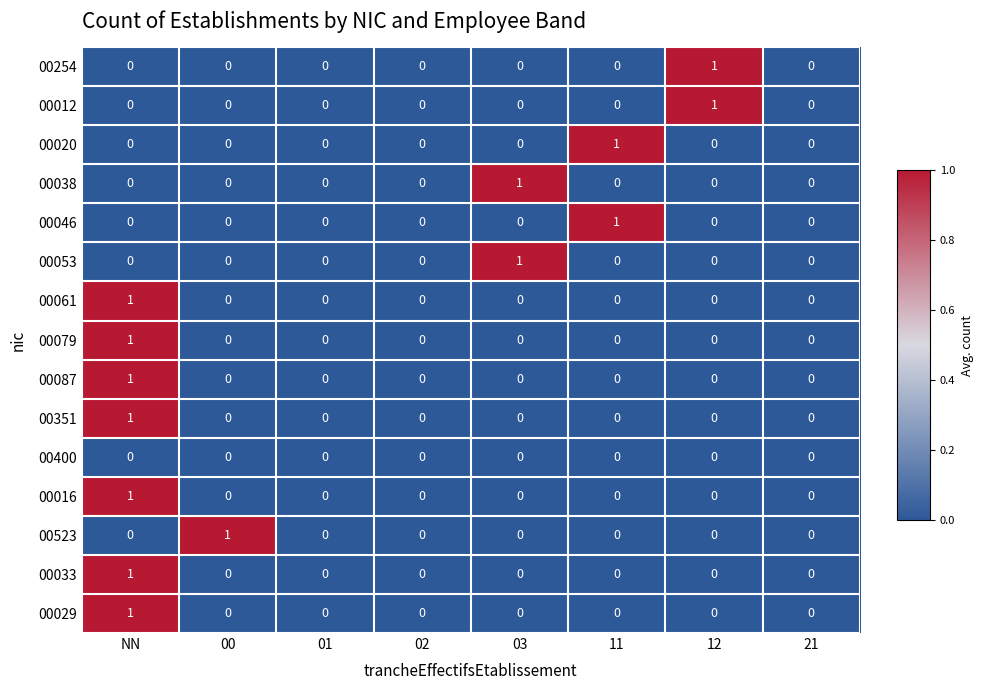

At which category is the sum across all series the highest?

NN